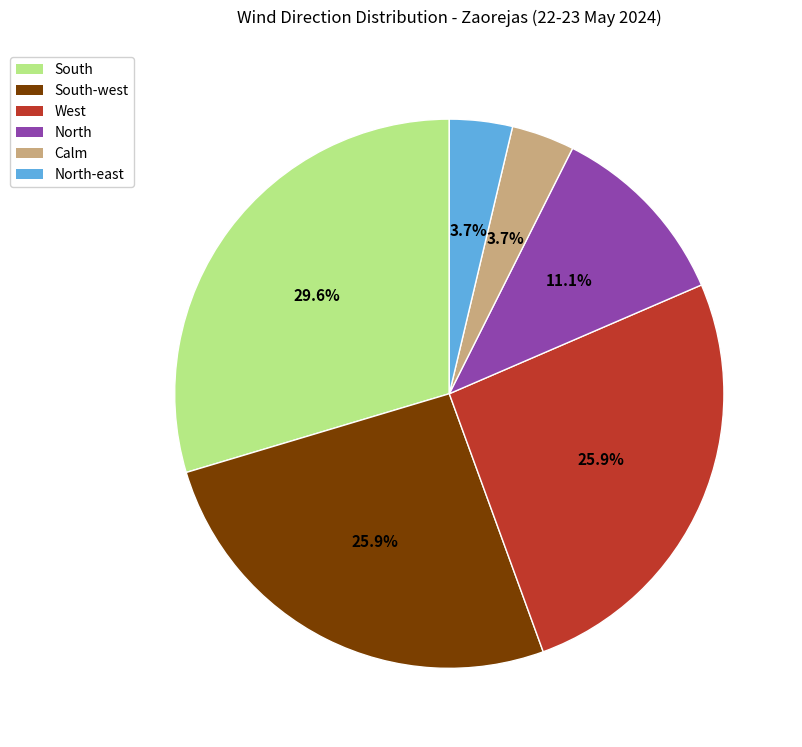

Is there any slice that represents more than half of the pie?

No